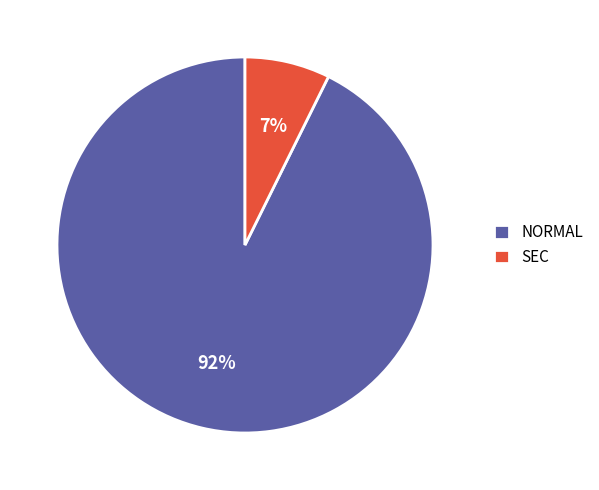

Is NORMAL the majority of the pie?

Yes